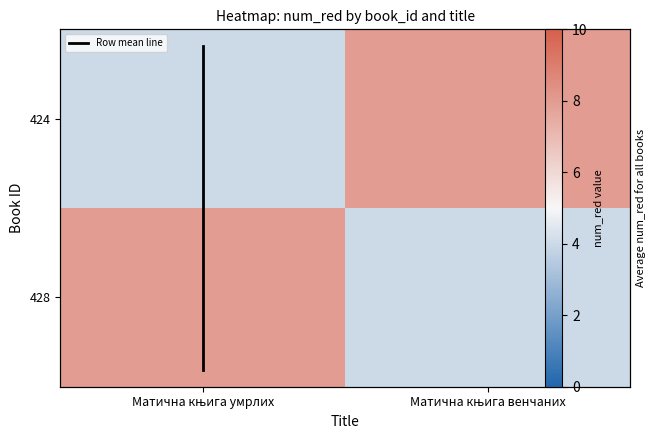

What is the difference between the 424 values at Матична књига умрлих and Матична књига венчаних?

4